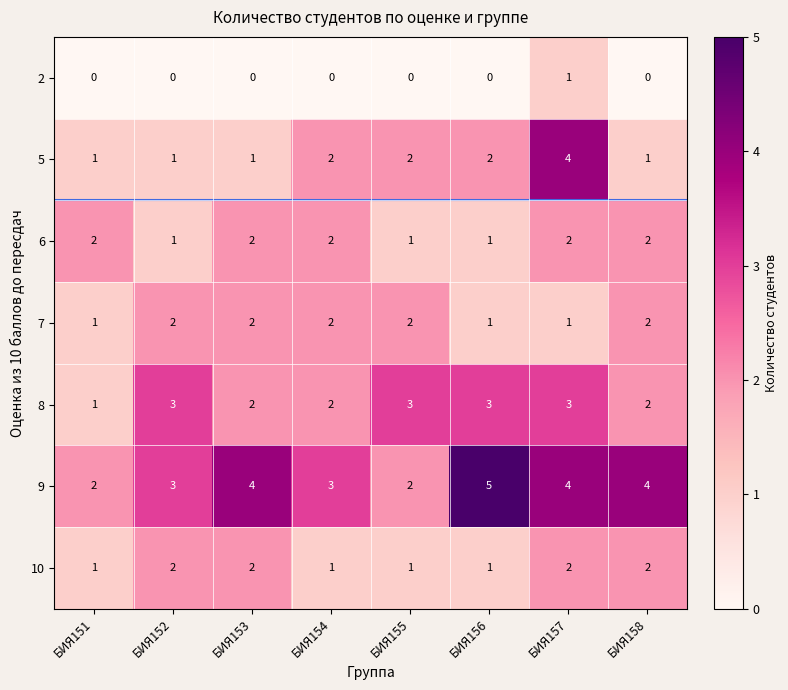

True or false: 8 has a value of 2 at БИЯ158.

True